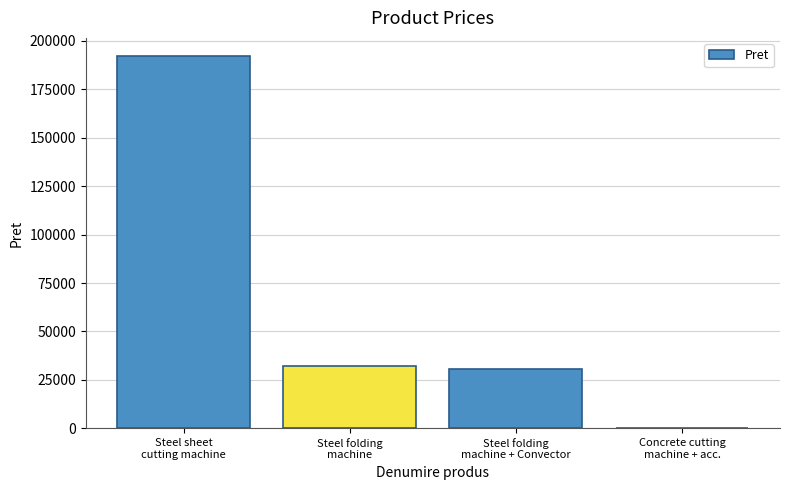

What is the maximum value shown in the chart?

192005.0